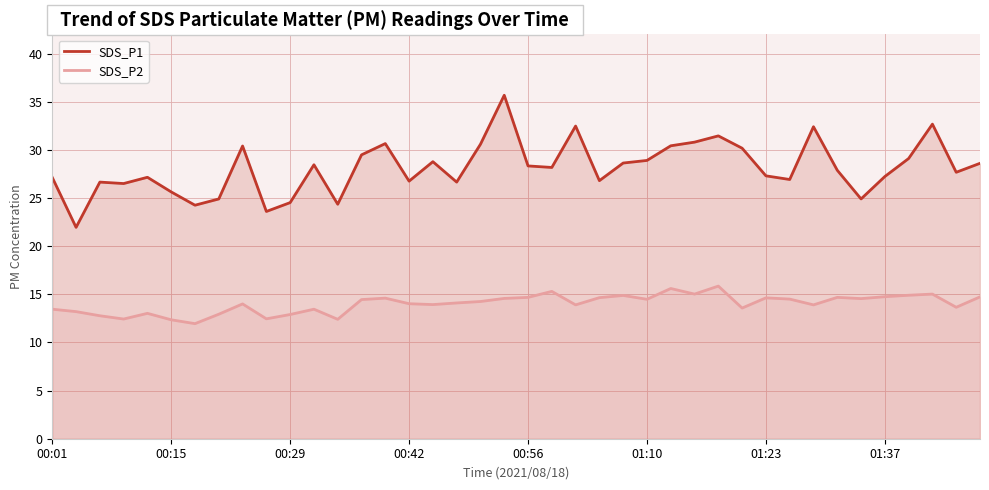

What is the value of the SDS_P1 point at the 12th from the left?

28.4